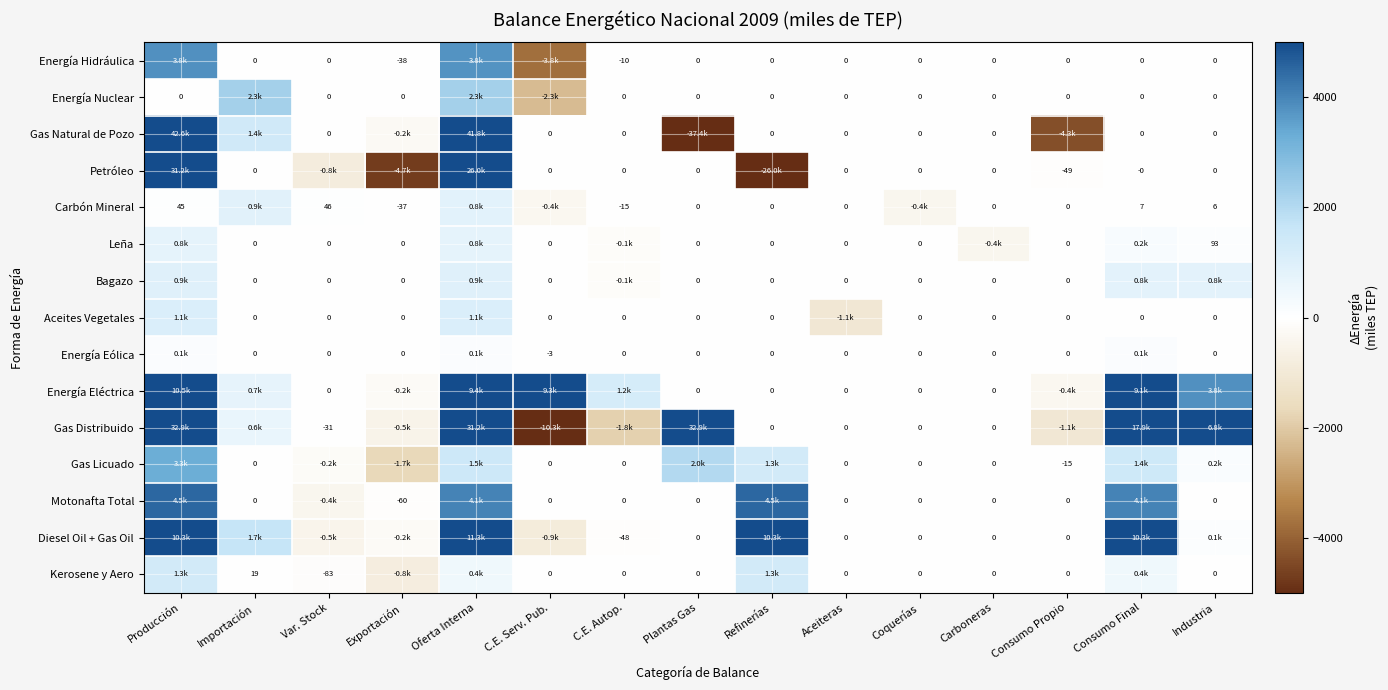

Which series has the largest total across all categories?

Gas Distribuido